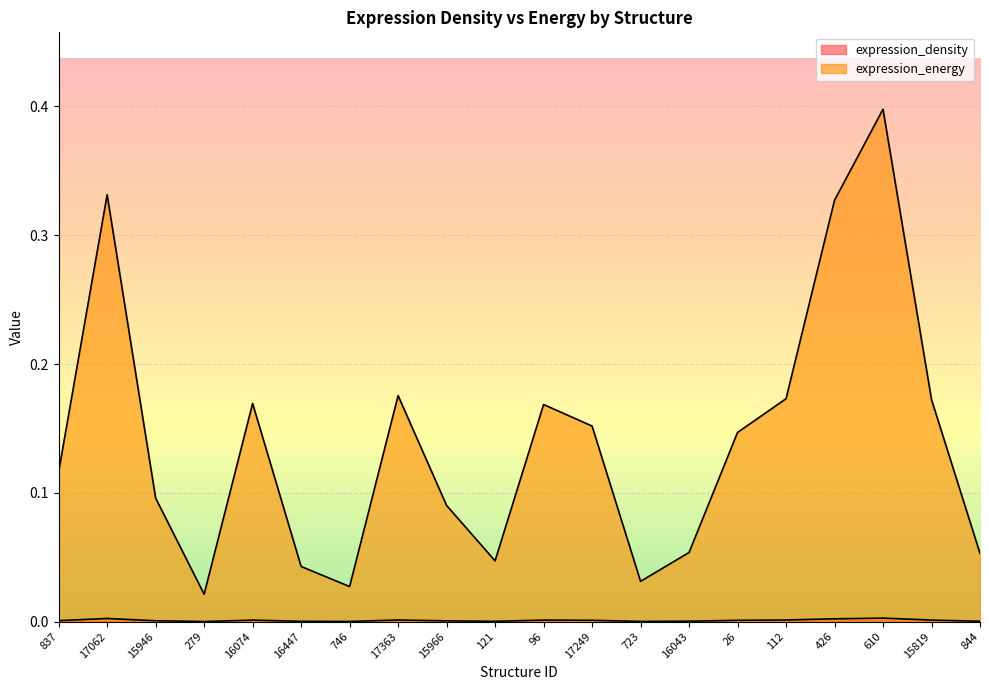

The value of expression_energy at 15819 is 0.2. True or false?

False